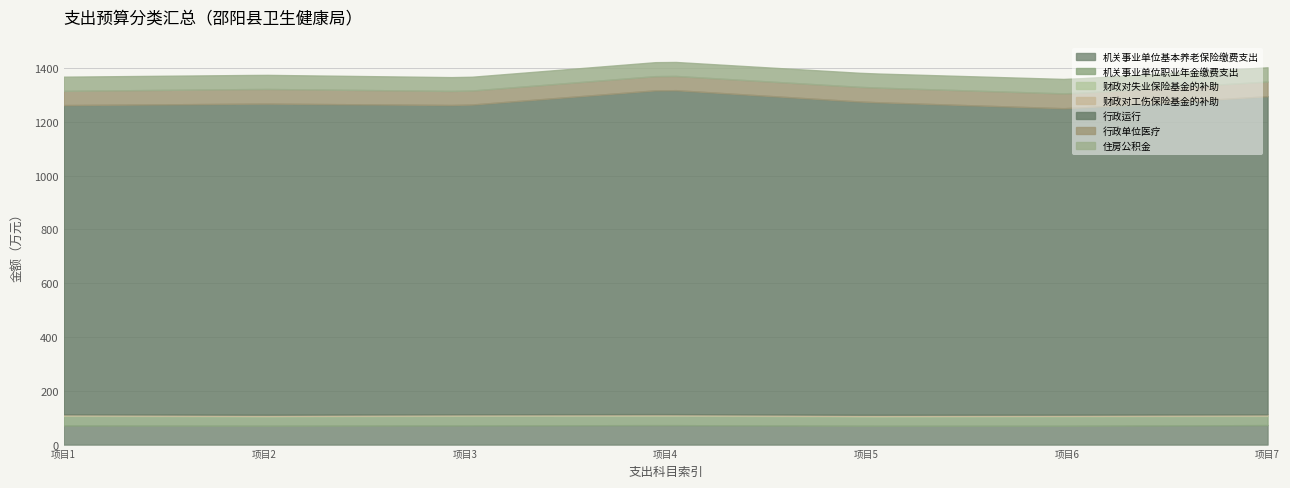

What is the highest value of the 机关事业单位基本养老保险缴费支出 series?

72.5